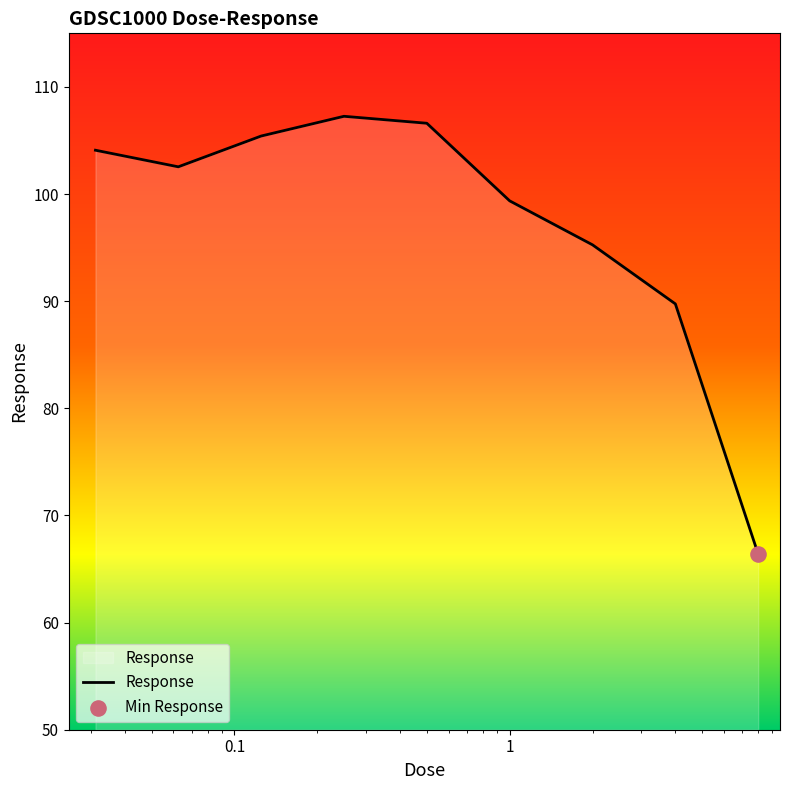

What is the difference between the maximum and minimum values?

40.9